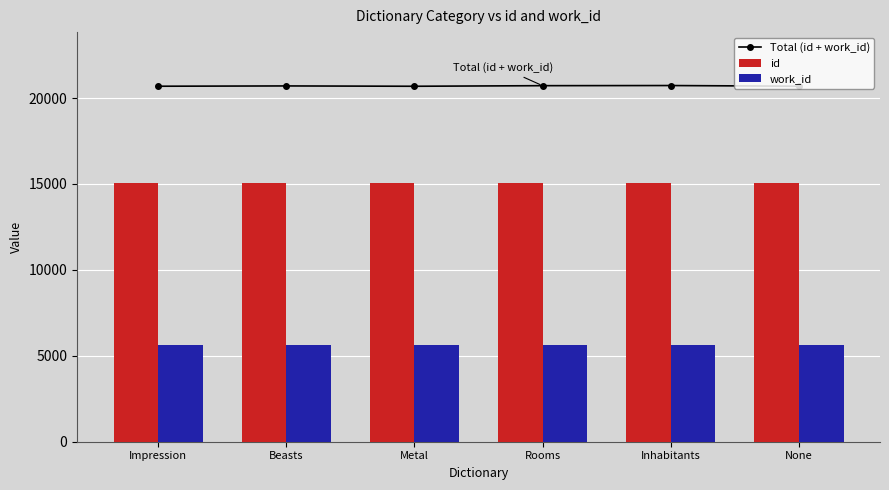

Count the number of data series in this chart.

3